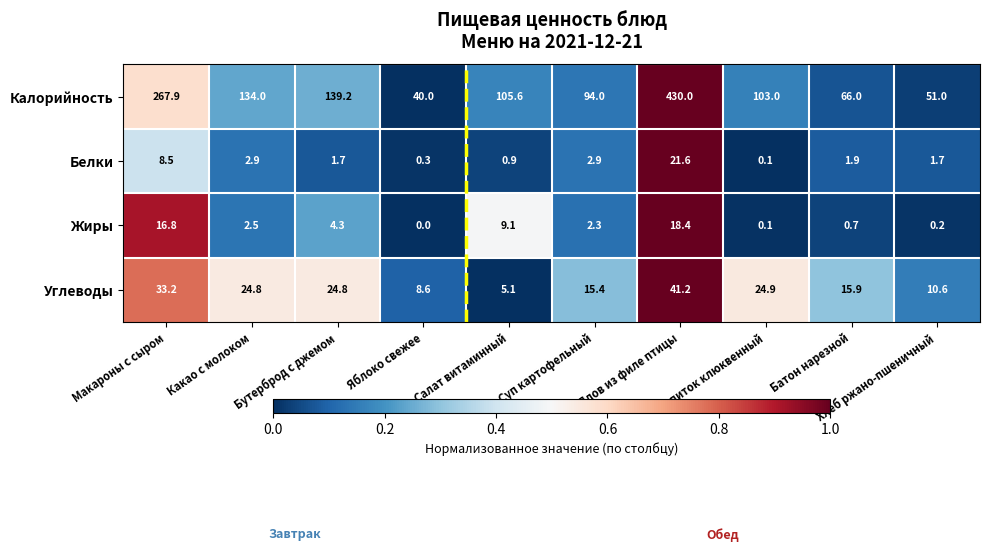

At Суп картофельный, list the series in order from smallest to largest.

Жиры, Белки, Углеводы, Калорийность